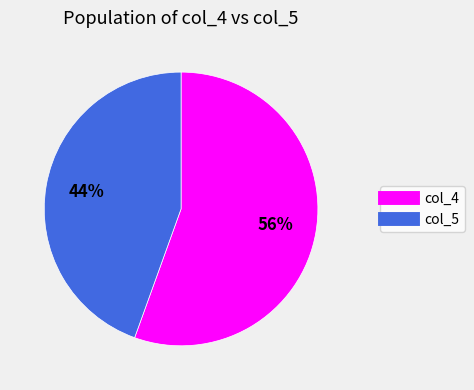

Which category has the biggest portion of the pie?

col_4